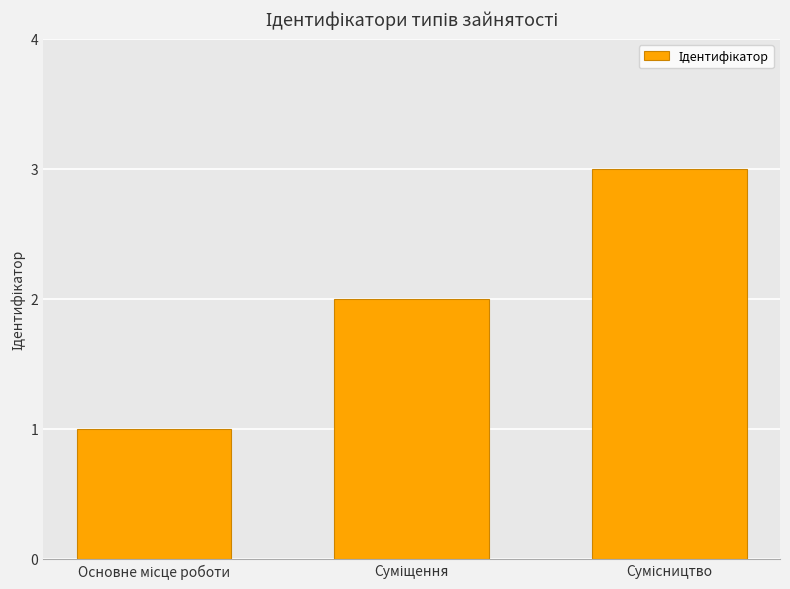

What is the maximum value shown in the chart?

3